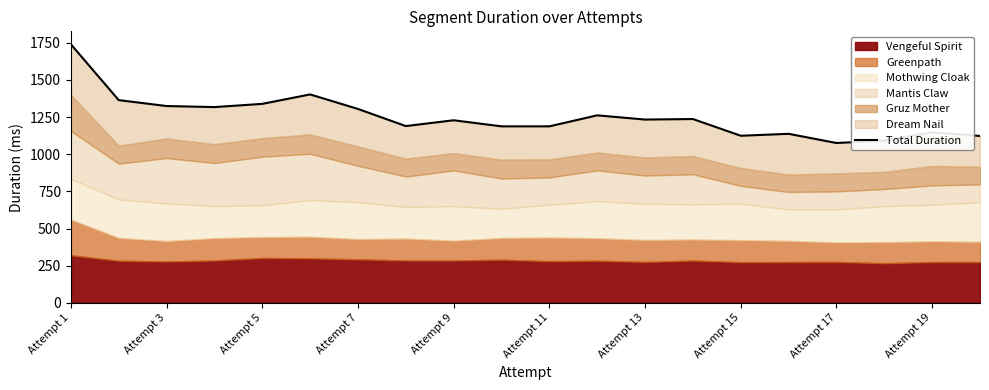

How many lines are shown in the chart?

1